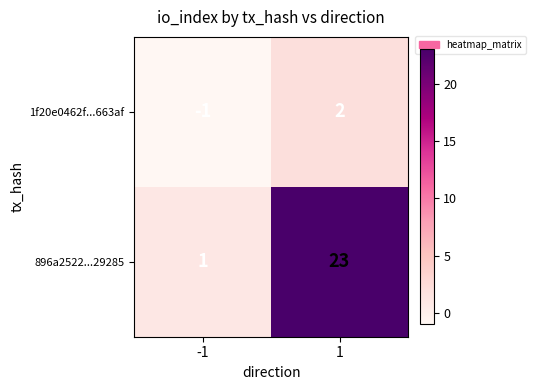

Reading left to right, transcribe all the data shown in this chart.

1f20e0462f...663af: -1	2
896a2522...29285: 1	23